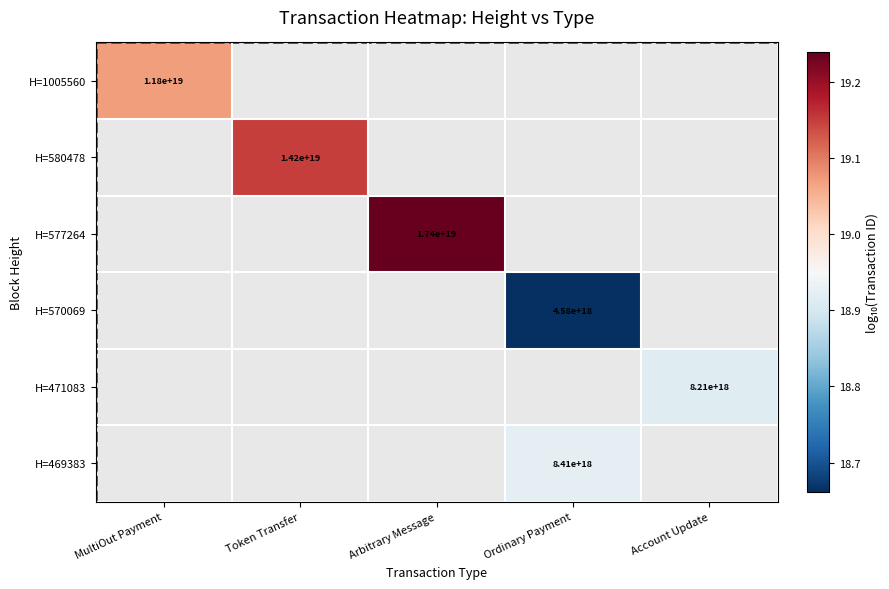

Is the value of H=1005560 at Token Transfer greater than the value of H=570069 at Arbitrary Message?

No